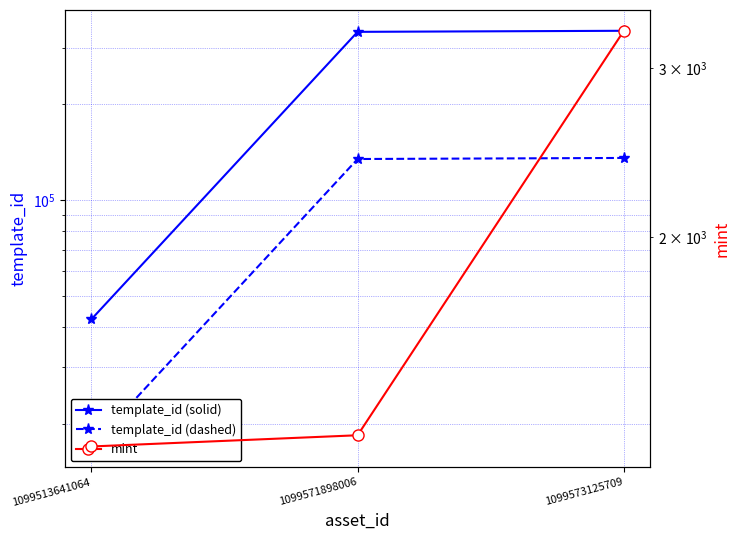

How many distinct data groups are displayed?

3